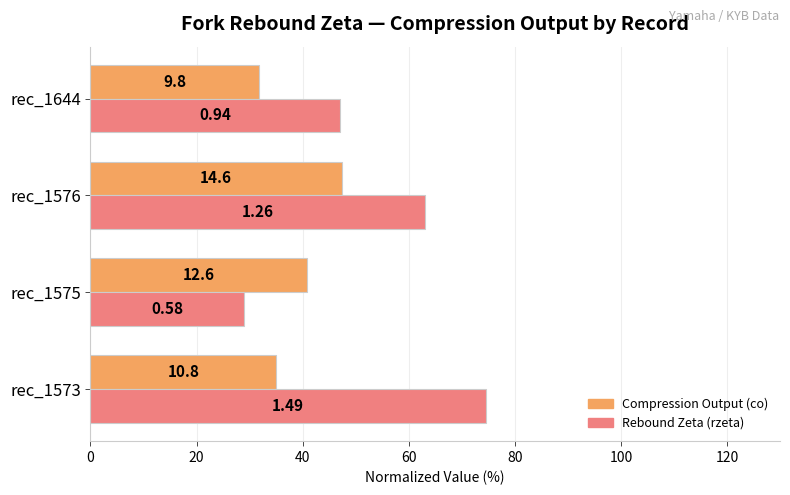

What are all the series names shown in the legend?

Compression Output (co), Rebound Zeta (rzeta)